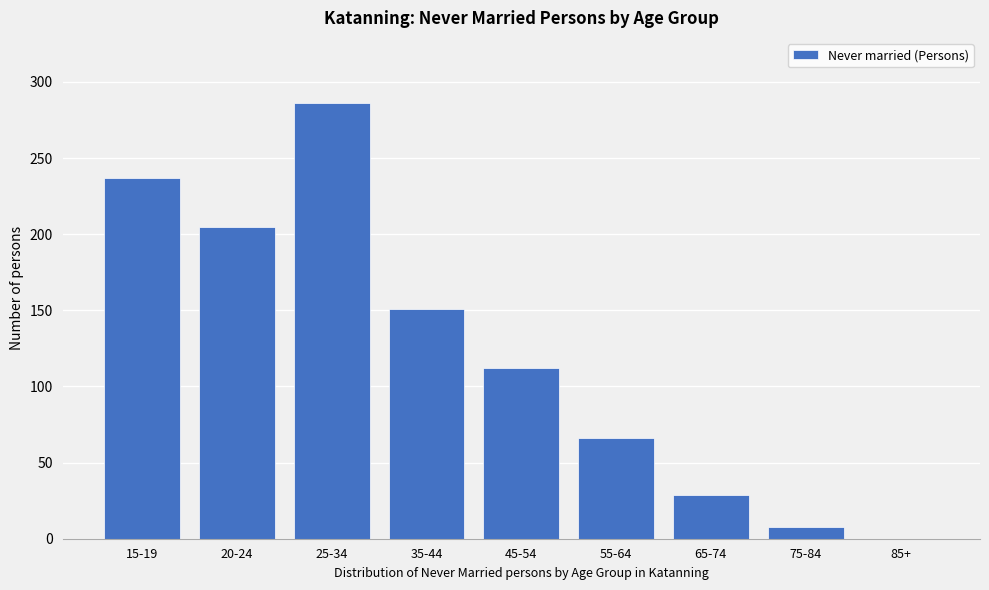

Reading left to right, extract all data points from this chart.

15-19=237	20-24=205	25-34=286	35-44=151	45-54=112	55-64=66	65-74=29	75-84=8	85+=0